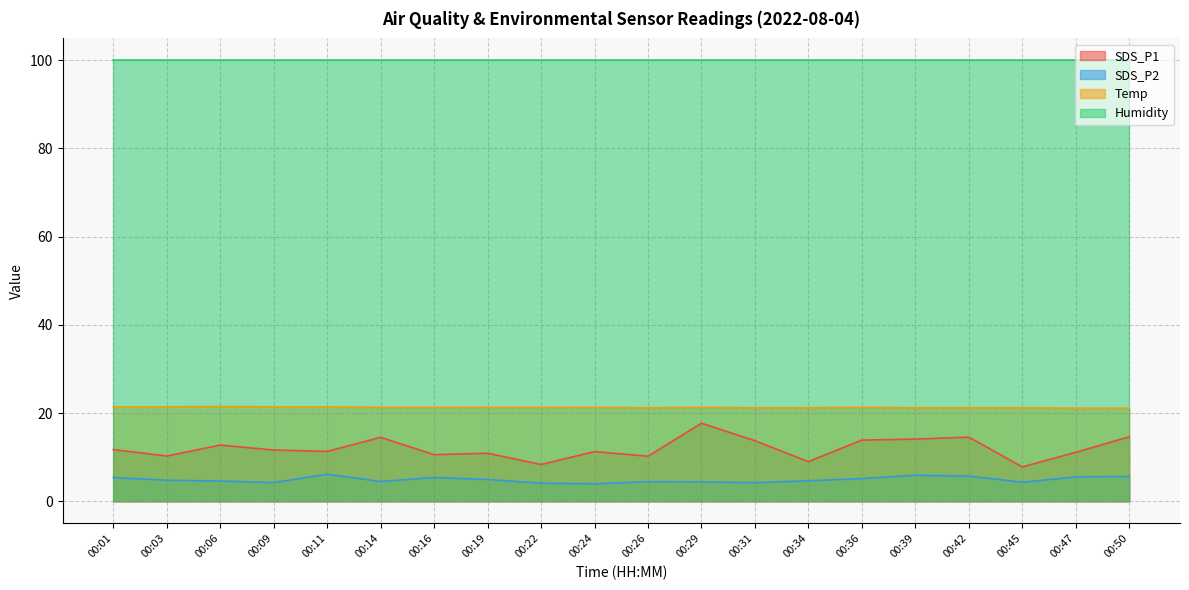

What is the smallest value displayed?

4.0